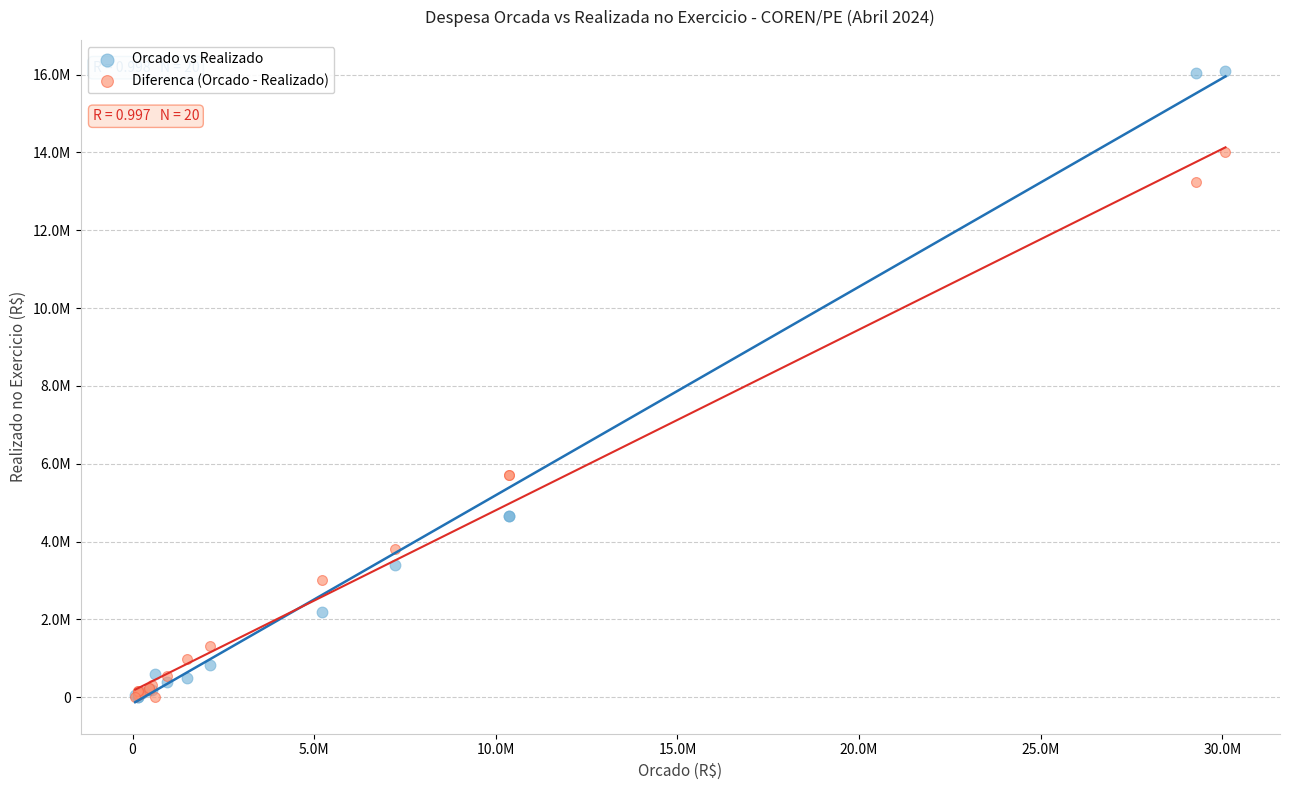

What are all the series names shown in the legend?

Orcado vs Realizado, Diferenca (Orcado - Realizado)